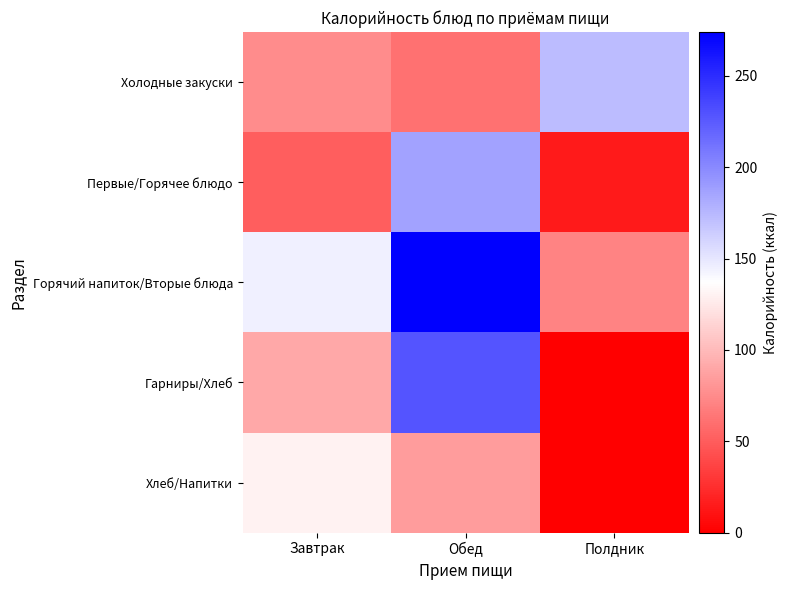

Between Завтрак and Обед, which series saw the biggest shift?

Гарниры/Хлеб